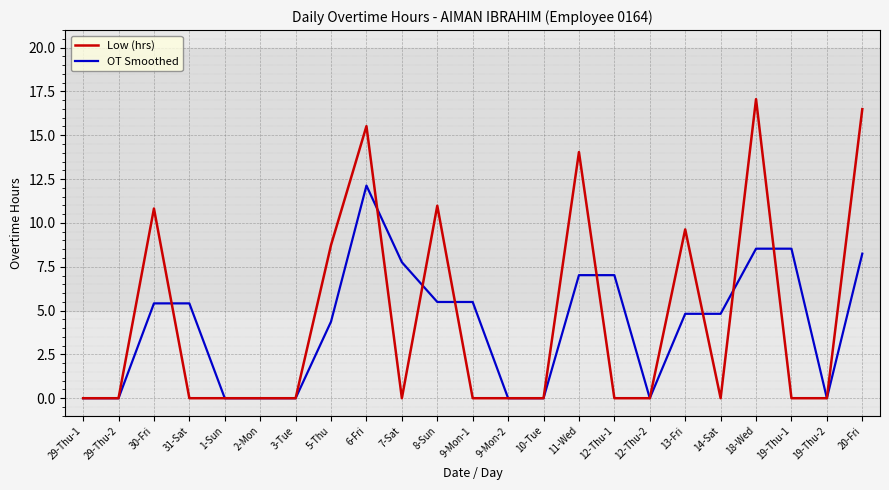

Rank the series by their maximum value, from highest to lowest.

Low (hrs), OT Smoothed